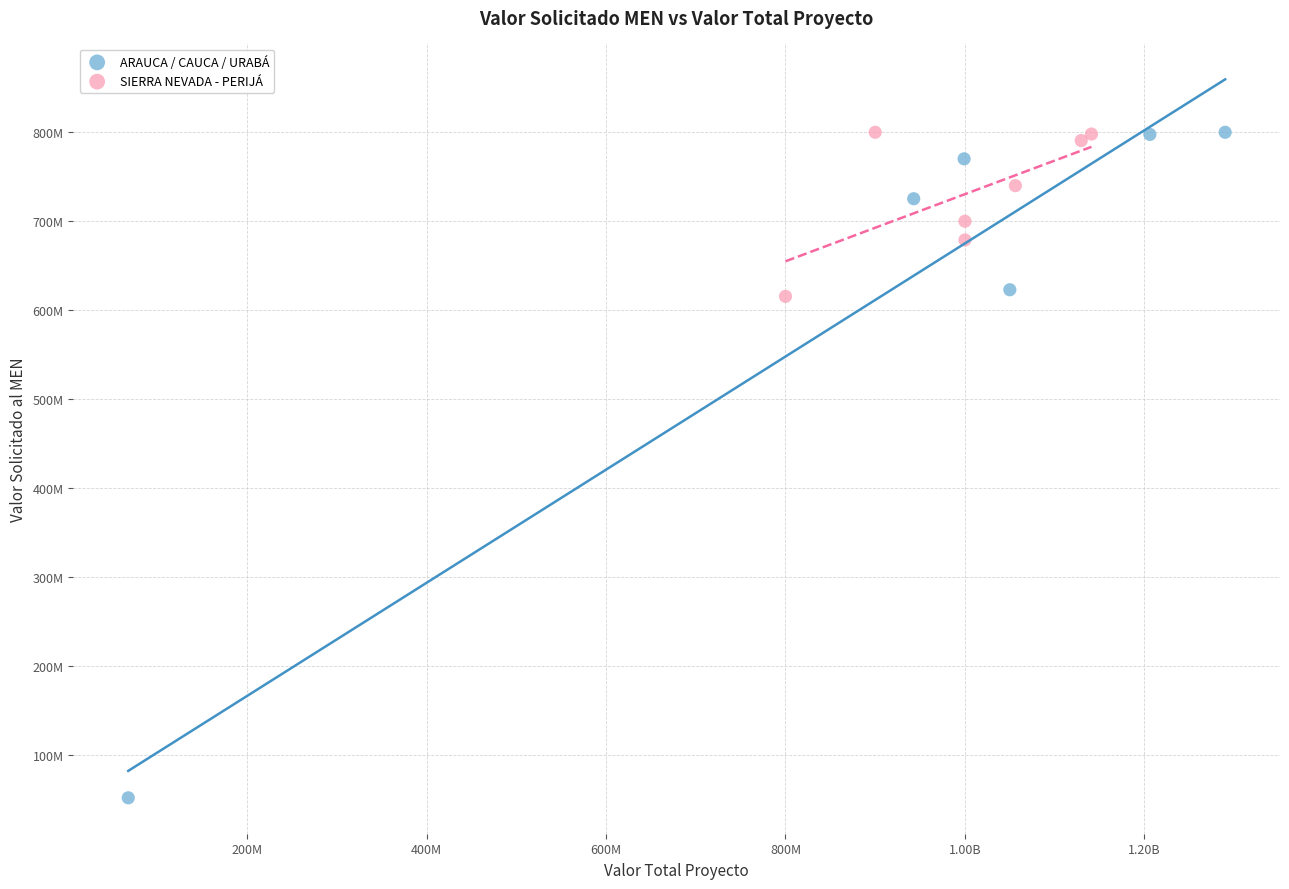

What are all the series names shown in the legend?

ARAUCA / CAUCA / URABÁ, SIERRA NEVADA - PERIJÁ